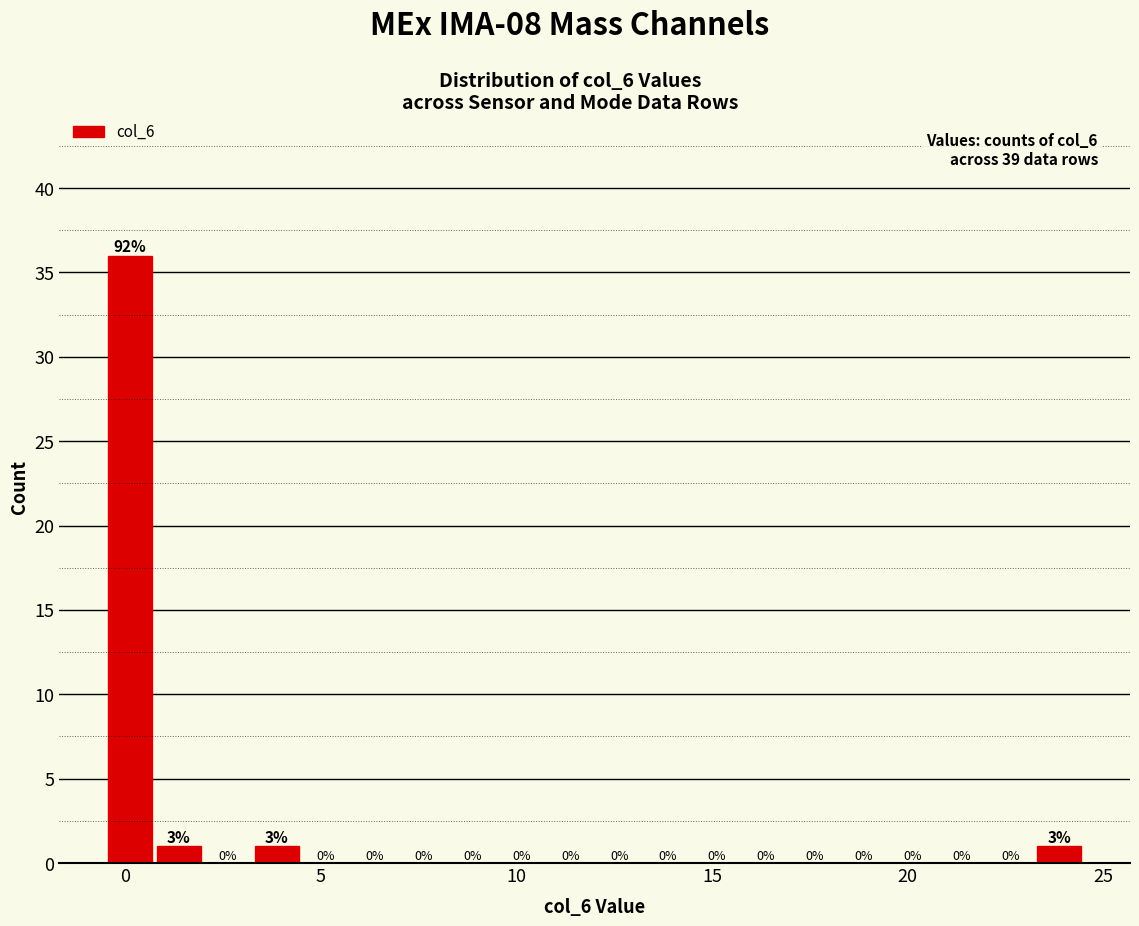

Around what value on the x-axis is the tallest bar? Give the approximate position of its centre, as read against the axis.

0.0